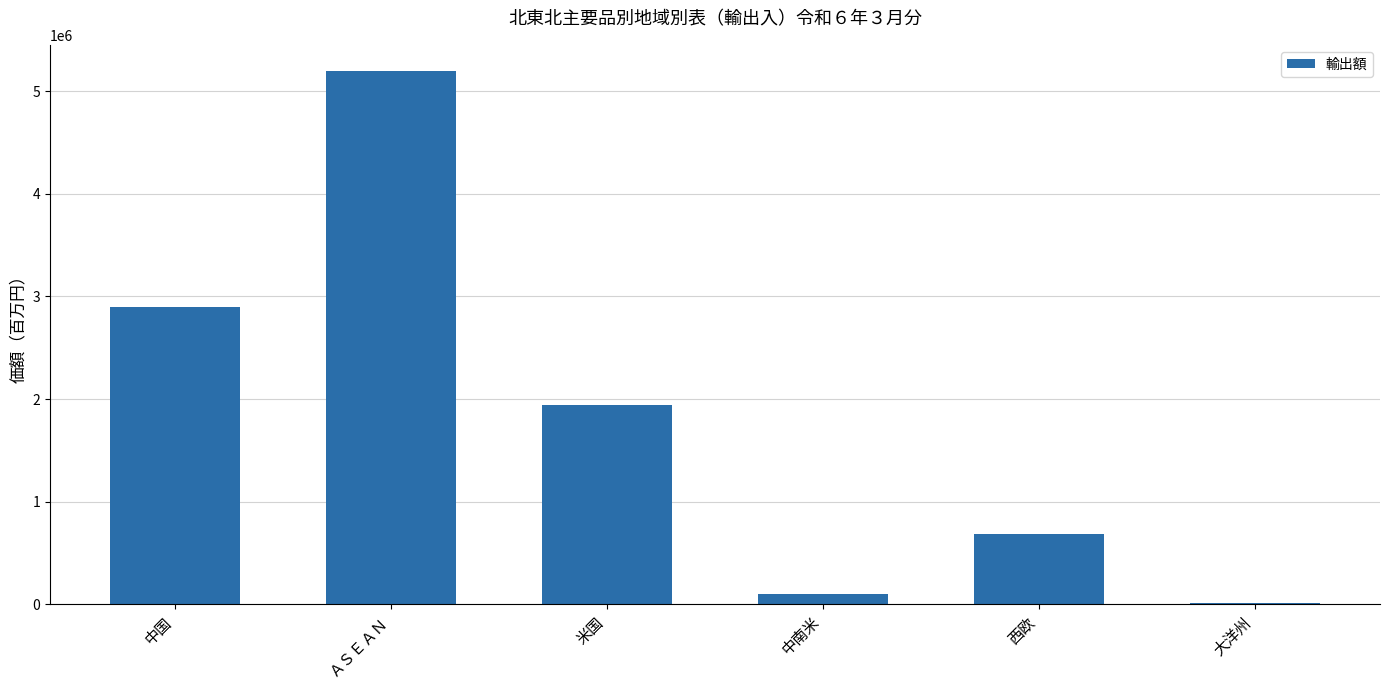

Count the number of categories in the chart.

6